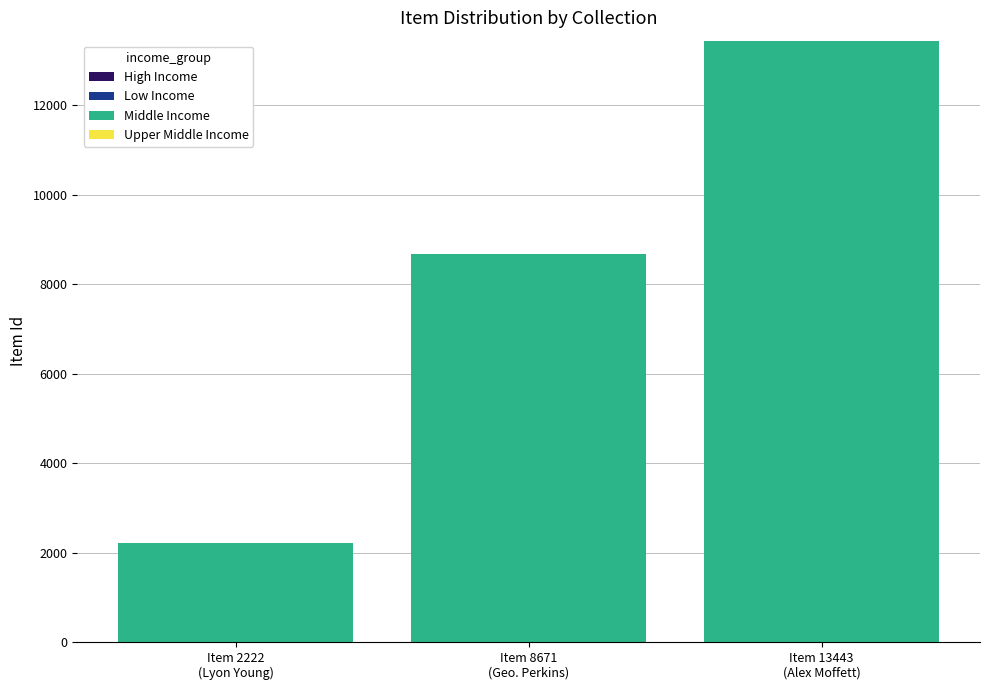

What is the value of the 2nd bar from the left?

8671